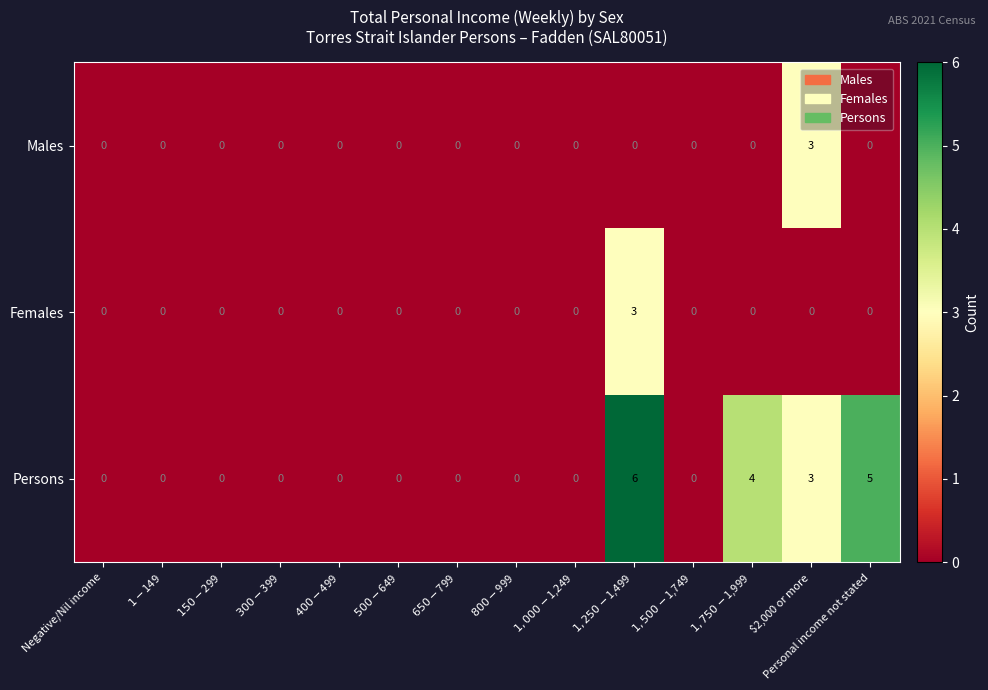

What is the difference between the maximum and second lowest values in the Males series?

3